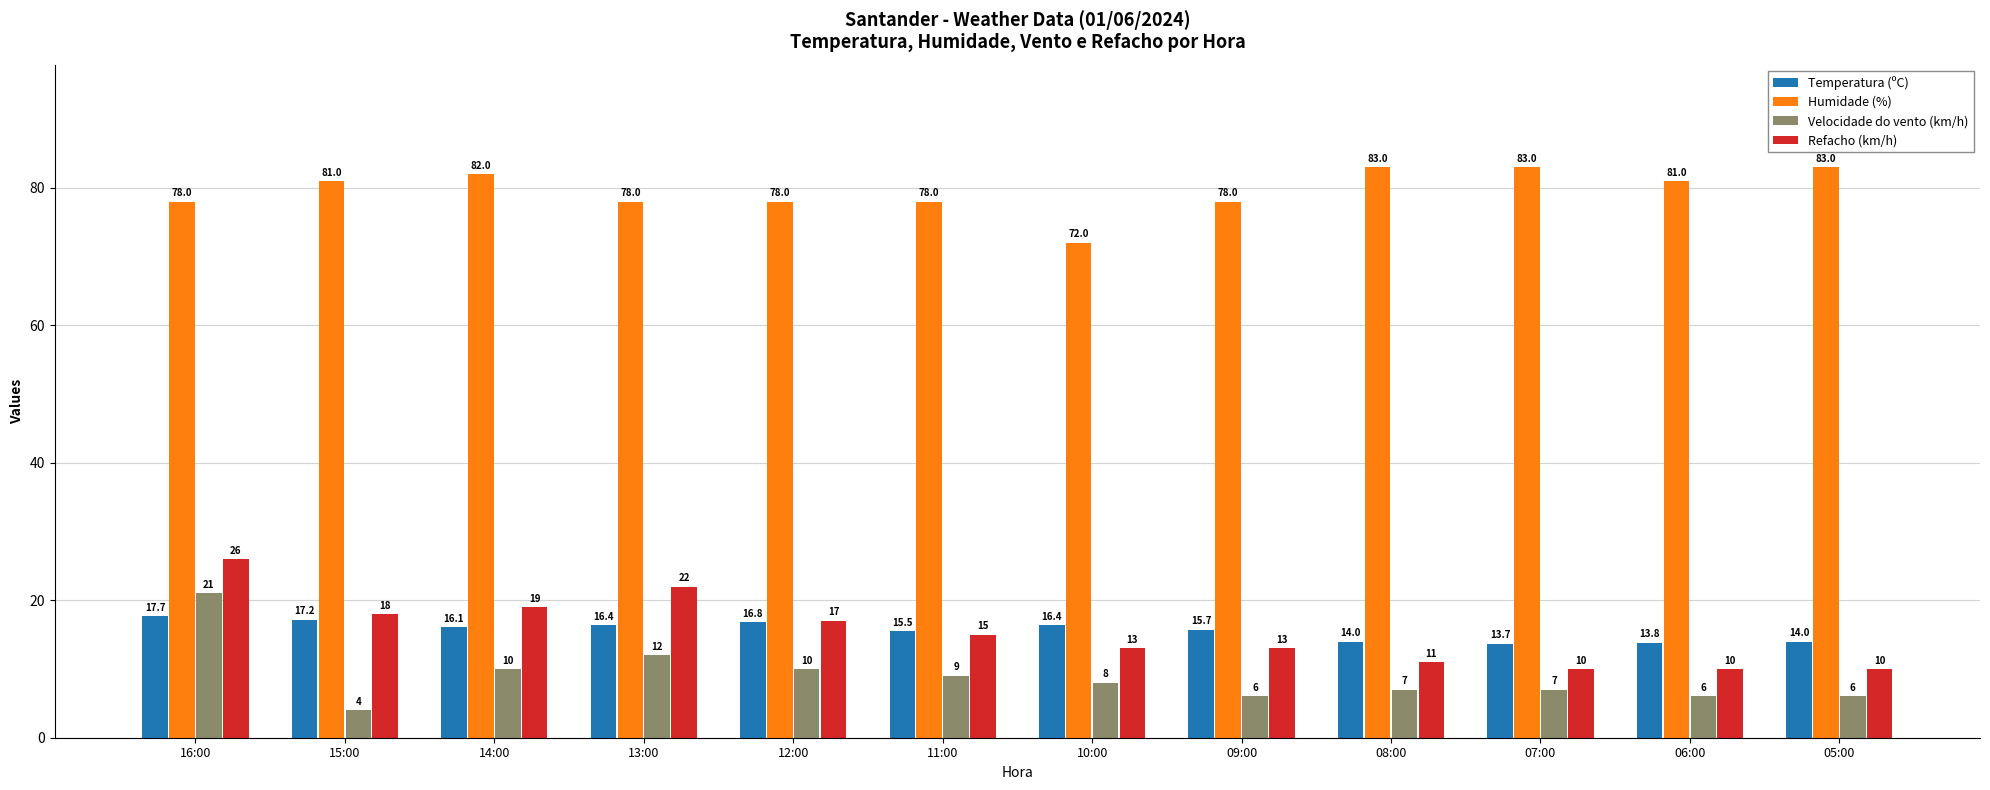

Where is Temperatura (ºC) nearest to the value 15?

11:00